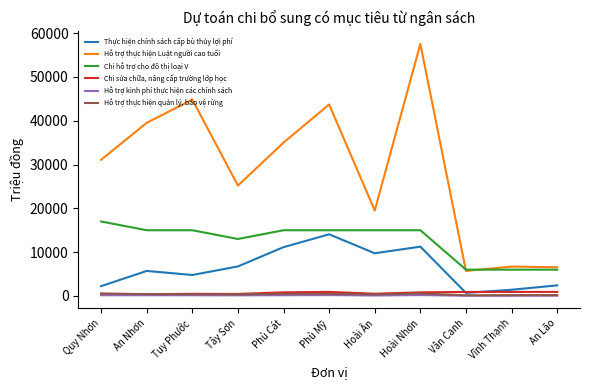

Does the chart have visible grid lines?

No